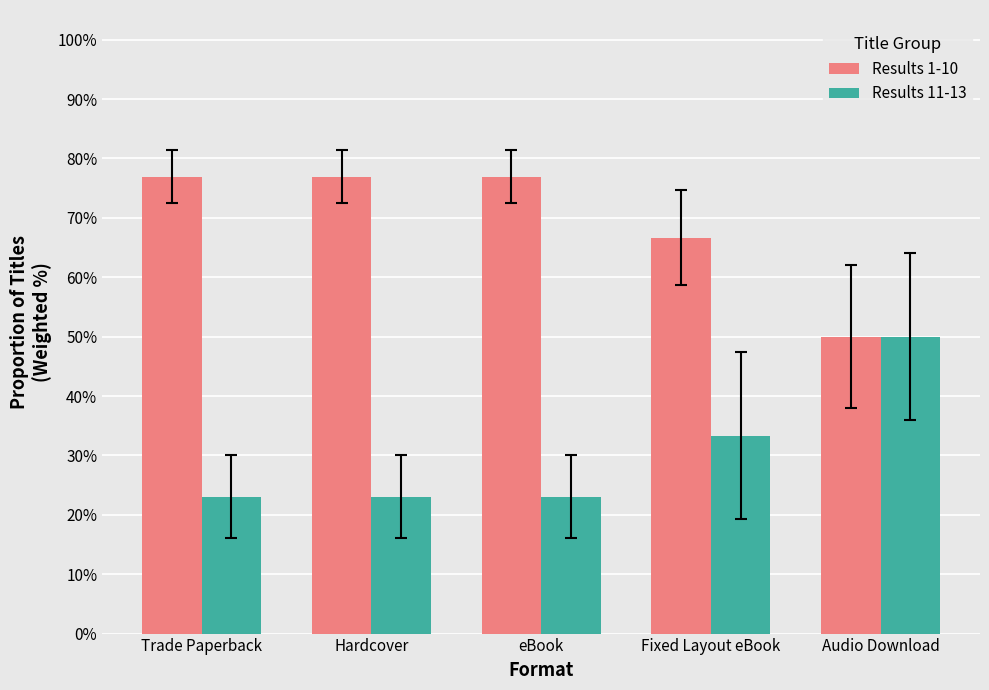

Does the chart contain stacked bars?

No